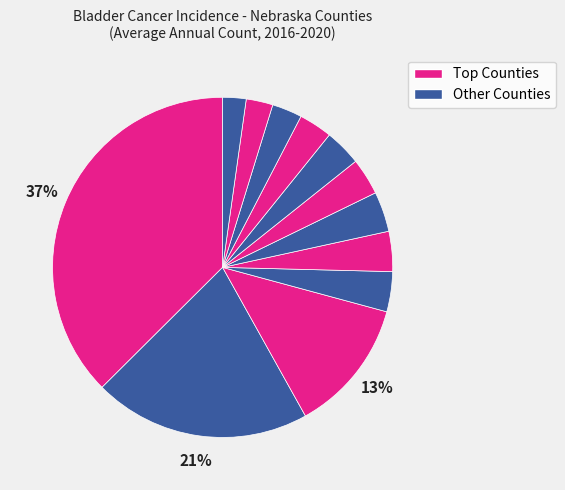

Count the number of slices in the pie.

12